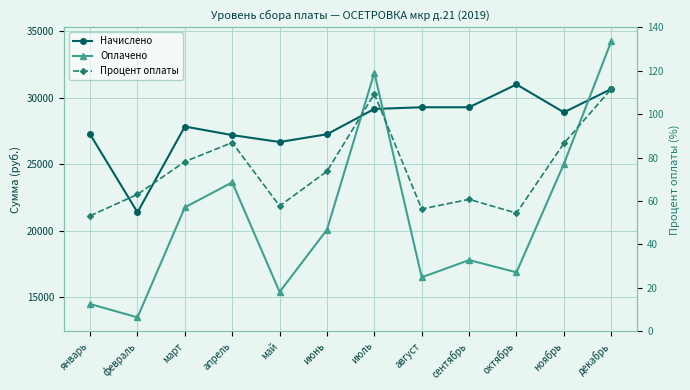

True or false: Начислено and Процент оплаты cross at least once.

False